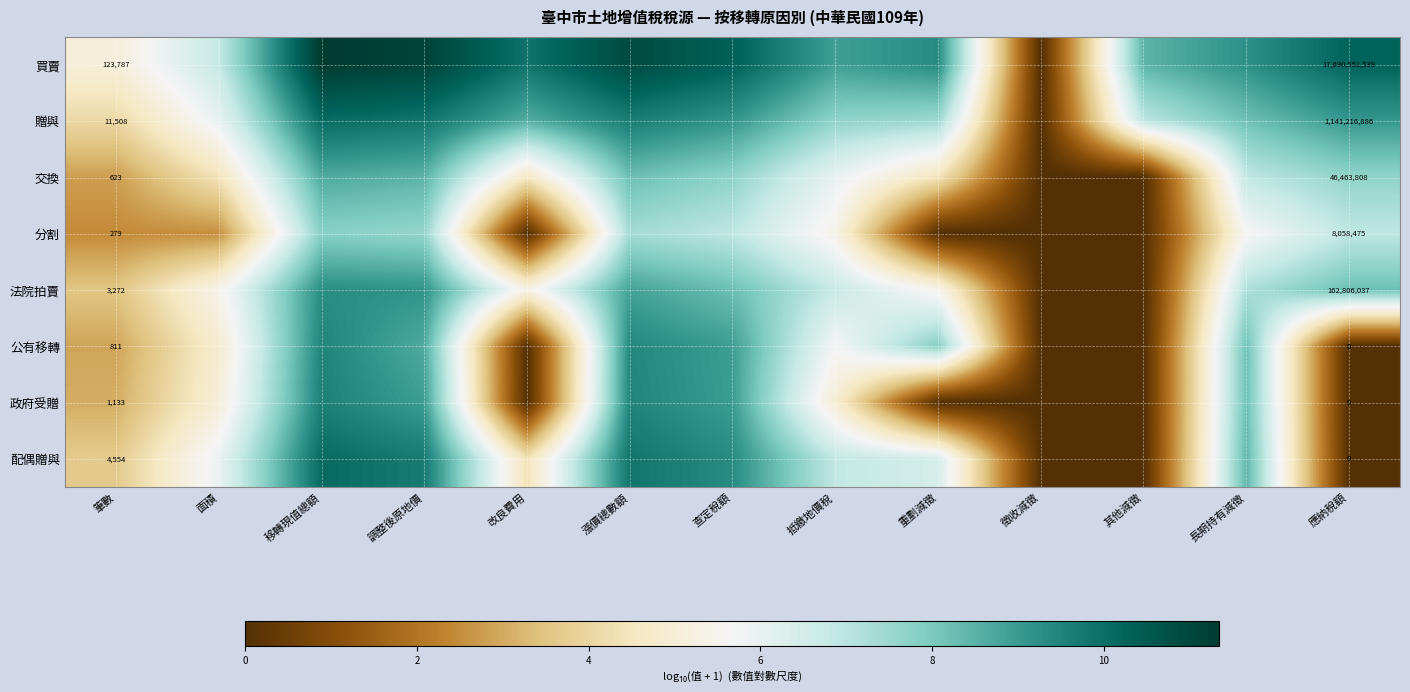

At how many categories does at least one series exceed 7?

10